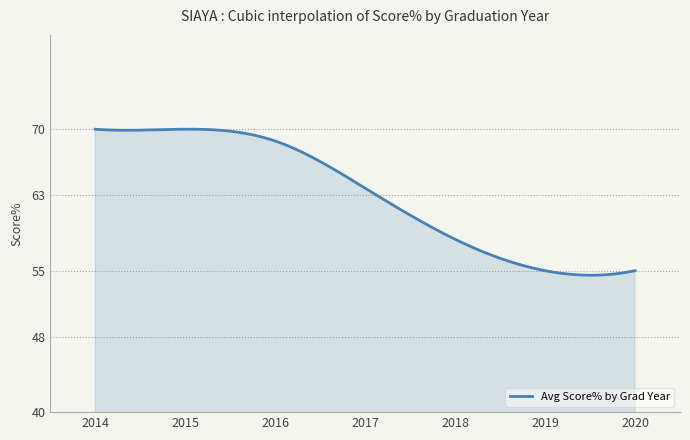

What is the greatest value displayed?

70.0